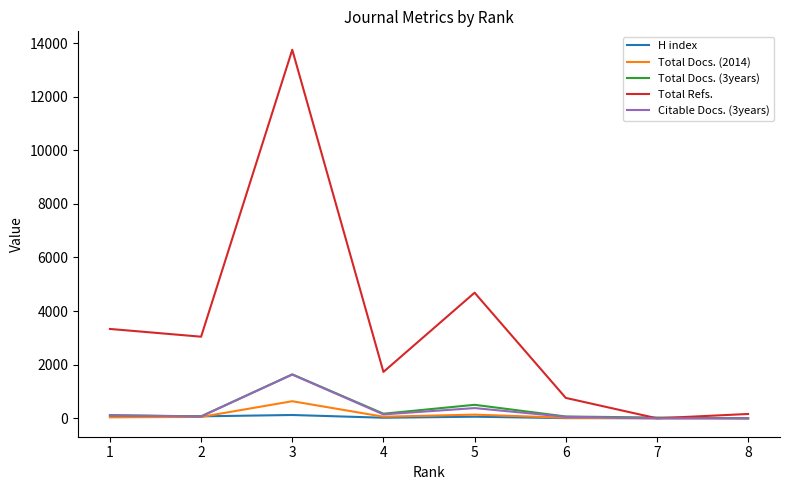

The value of Citable Docs. (3years) at 8 is -756. True or false?

False